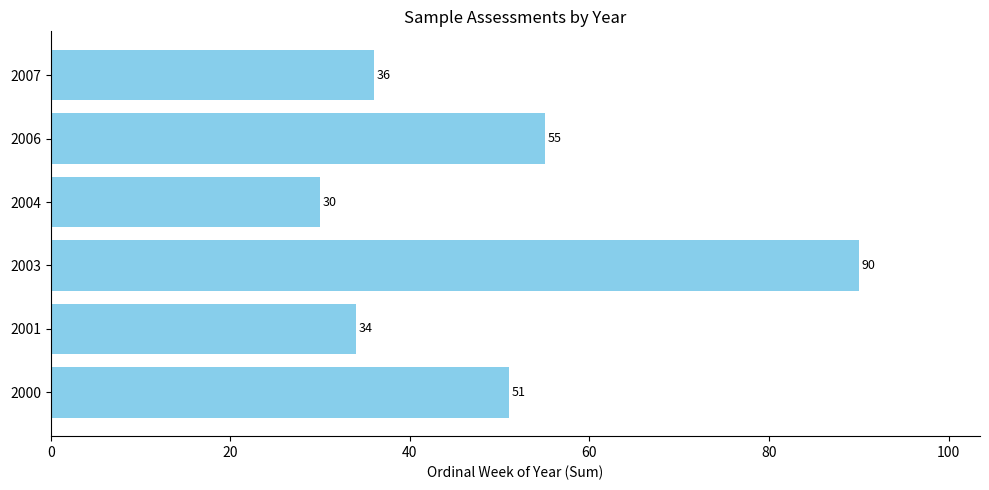

Reading top to bottom, extract all data points from this chart.

36	55	30	90	34	51